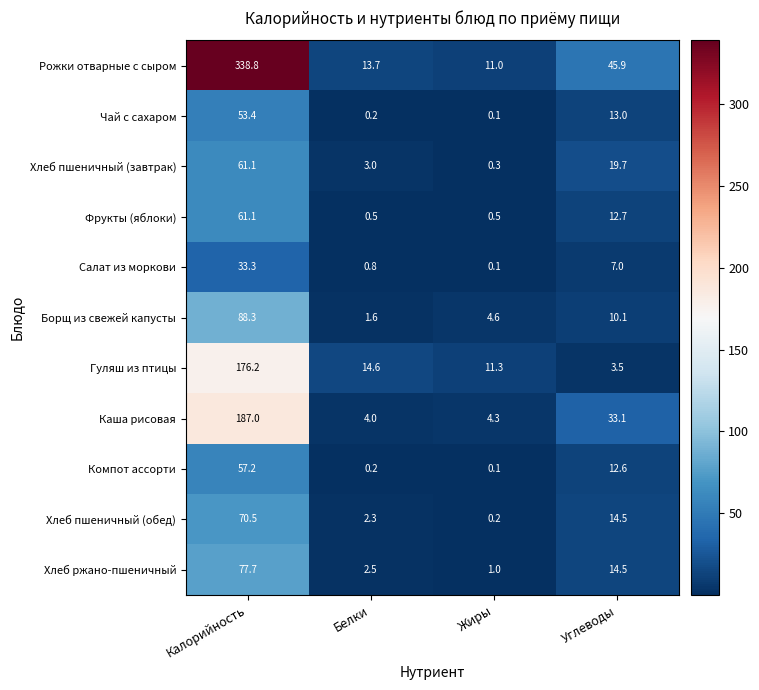

At which label does Компот ассорти first exceed 12?

Калорийность